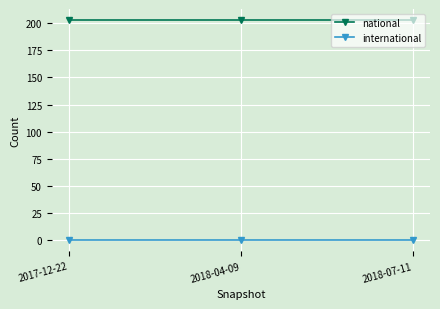

The national series shows 203 at 2018-07-11. True or false?

True